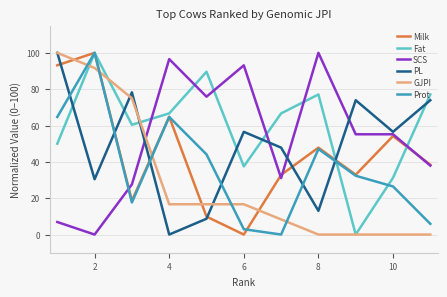

After their last crossing, which series has the higher values: PL or SCS?

PL